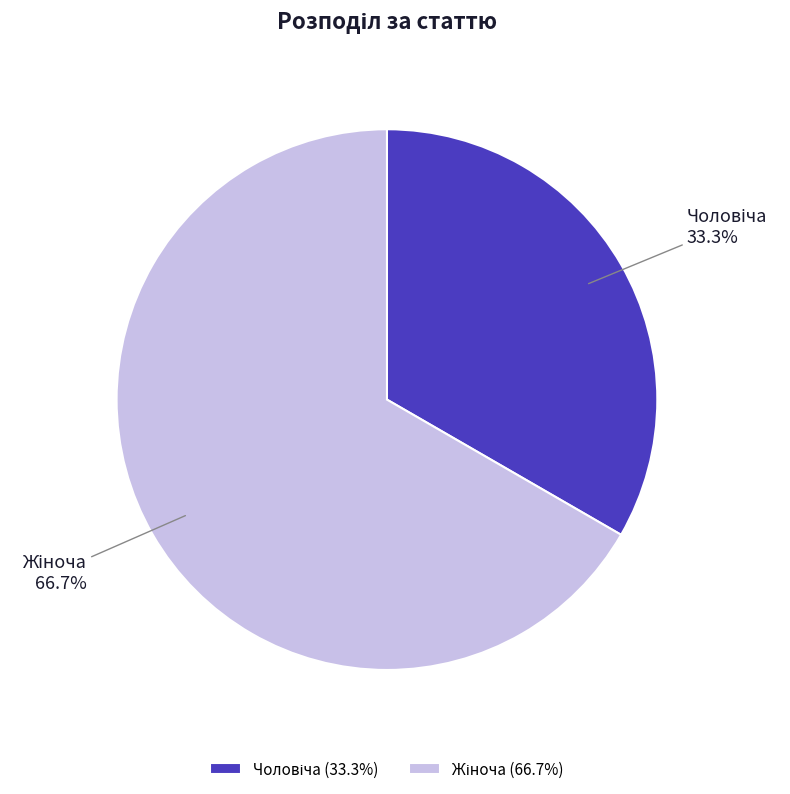

Is there any slice that represents more than half of the pie?

Yes